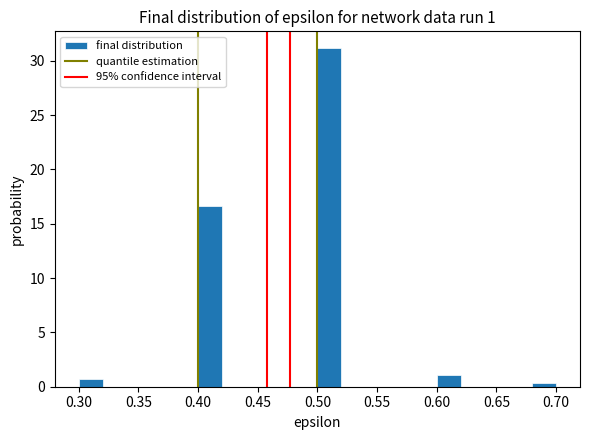

What is the height of the bar covering 0.40 to 0.42 on the x-axis? The values are not printed on the chart, so give them approximately, as read against the axis.

16.5